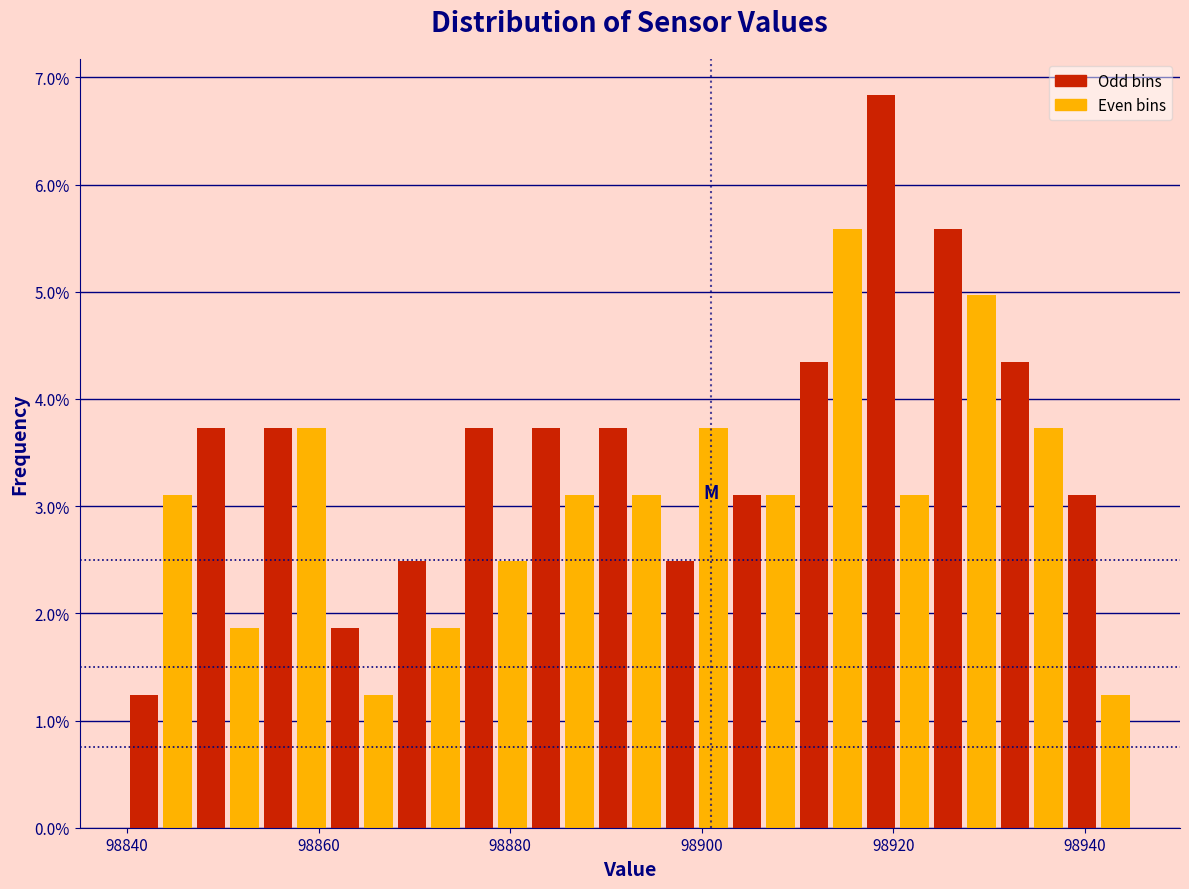

Around what value on the x-axis is the tallest bar? Give the approximate position of its centre, as read against the axis.

98918